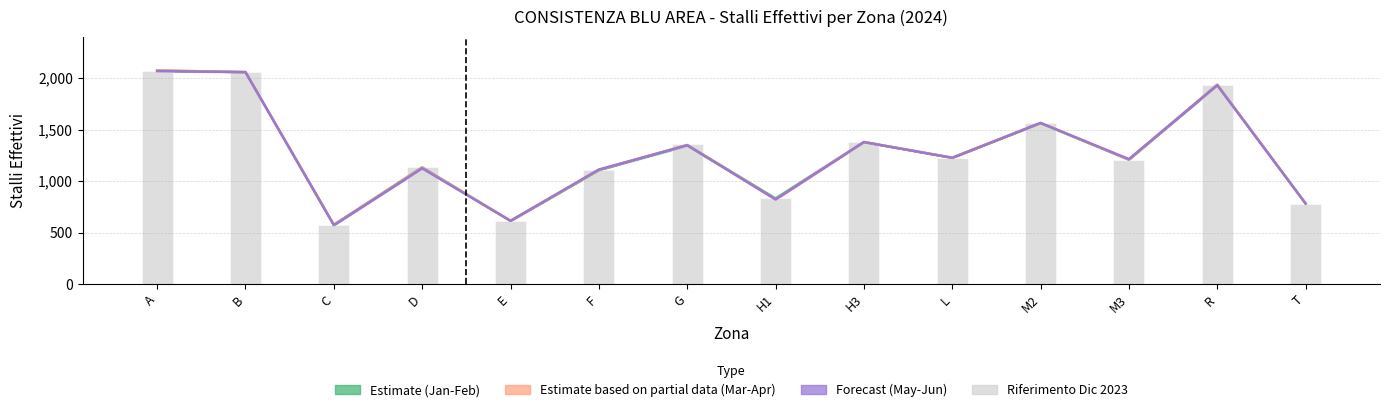

What is the difference between the maximum and minimum values in the Riferimento Dic 2023 series?

1499.0